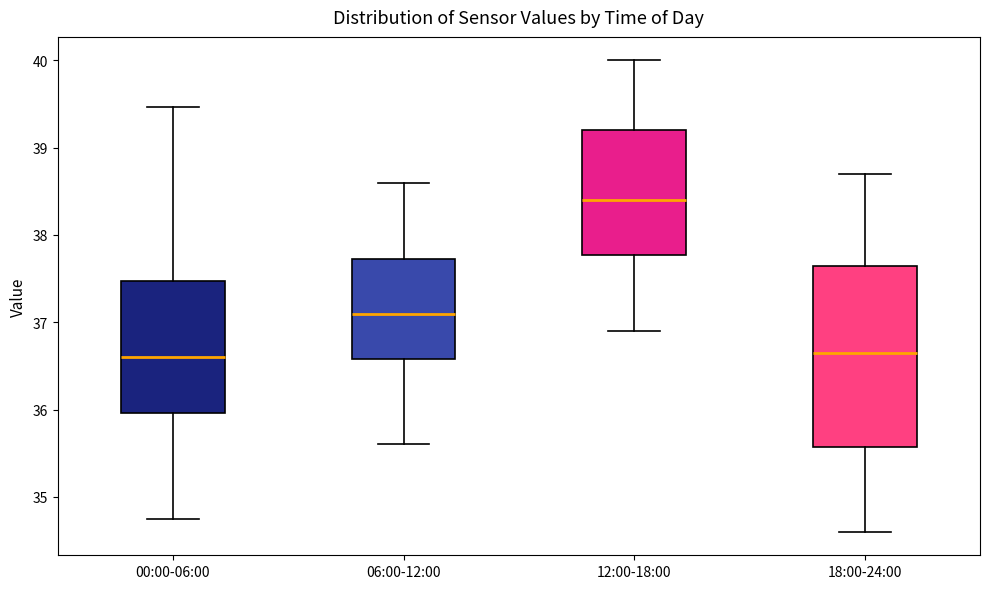

Where is the lower edge of the box for 00:00-06:00 on the y-axis? The values are not printed on the chart, so give them approximately, as read against the axis.

36.0